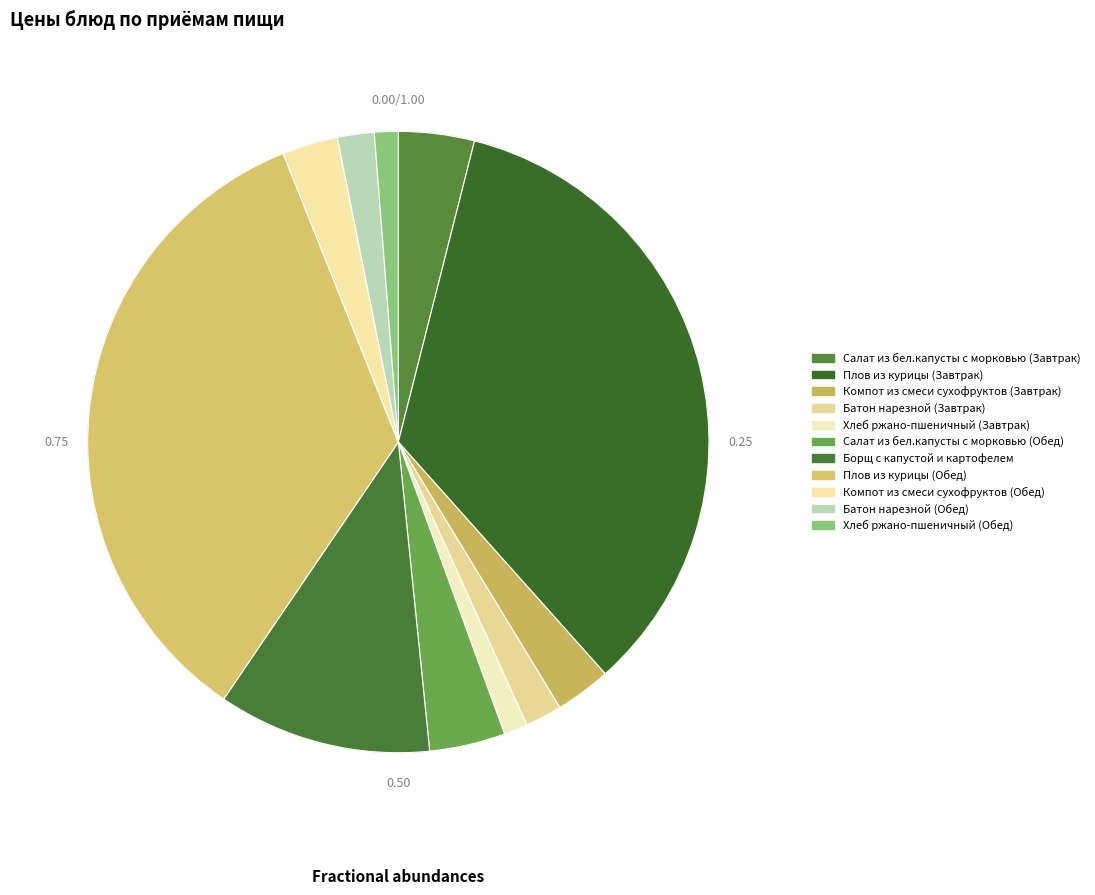

How many segments does this pie chart have?

11